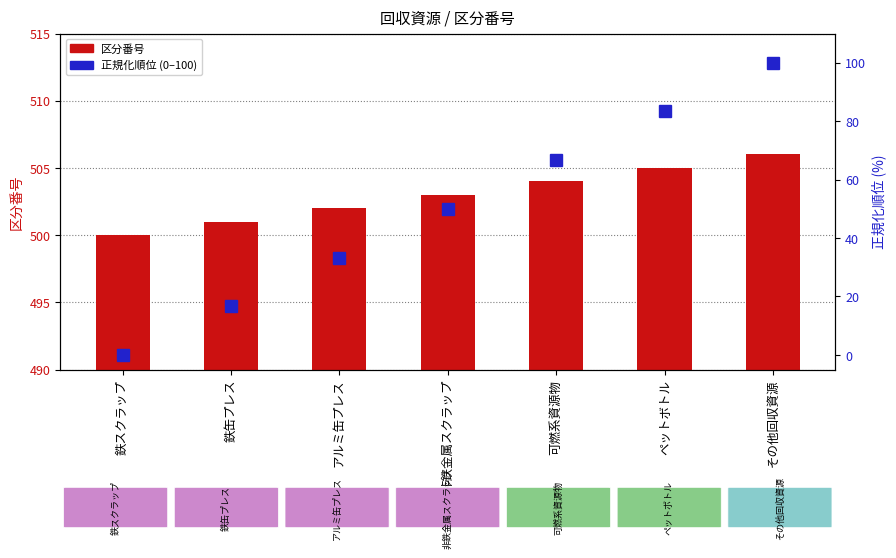

Where is 正規化順位 (0–100) nearest to the value 50?

非鉄金属スクラップ